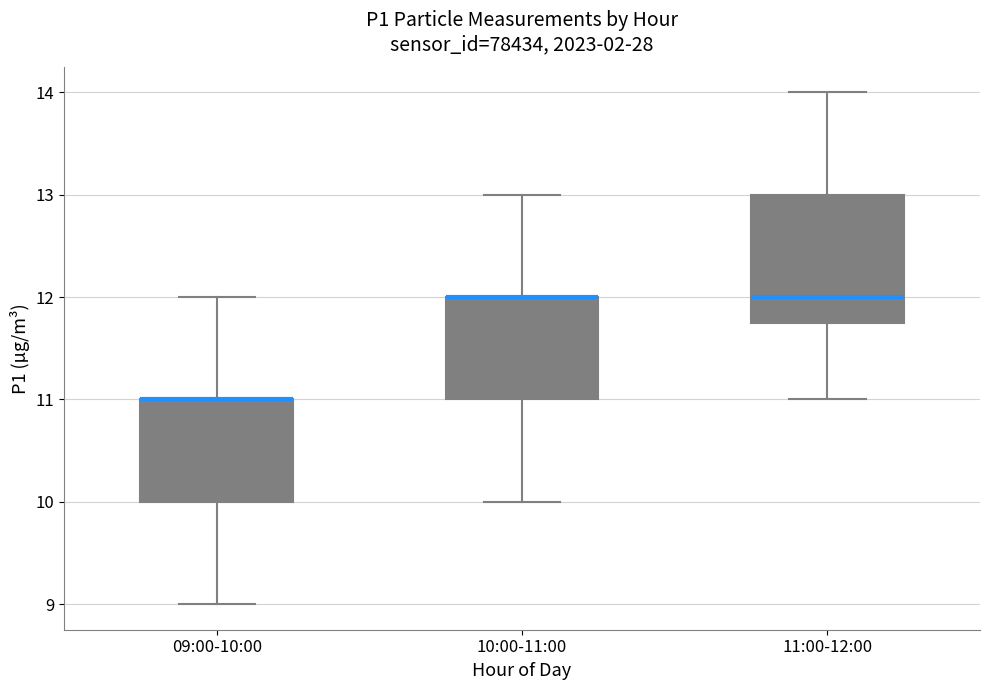

Reading left to right, transcribe this box plot: for each box, give where its median line is, the range the box spans, and where its two whiskers end, as read against the y-axis. The values are not printed on the chart, so give them approximately, as read against the axis.

09:00-10:00: median 11.0 (drawn on the box's upper edge), box 10.0 to 11.0, whiskers 9.0 to 12.0
10:00-11:00: median 12.0 (drawn on the box's upper edge), box 11.0 to 12.0, whiskers 10.0 to 13.0
11:00-12:00: median 12.0, box 11.8 to 13.0, whiskers 11.0 to 14.0